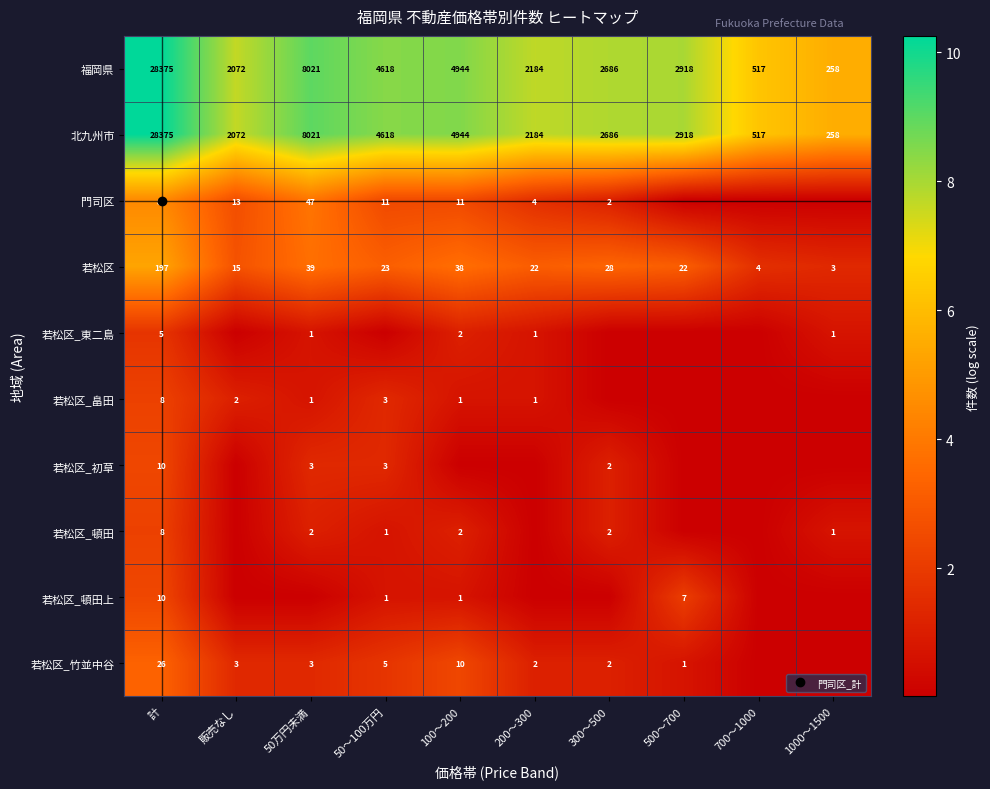

What is the difference between the 若松区_東二島 values at 1000～1500 and 販売なし?

0.7